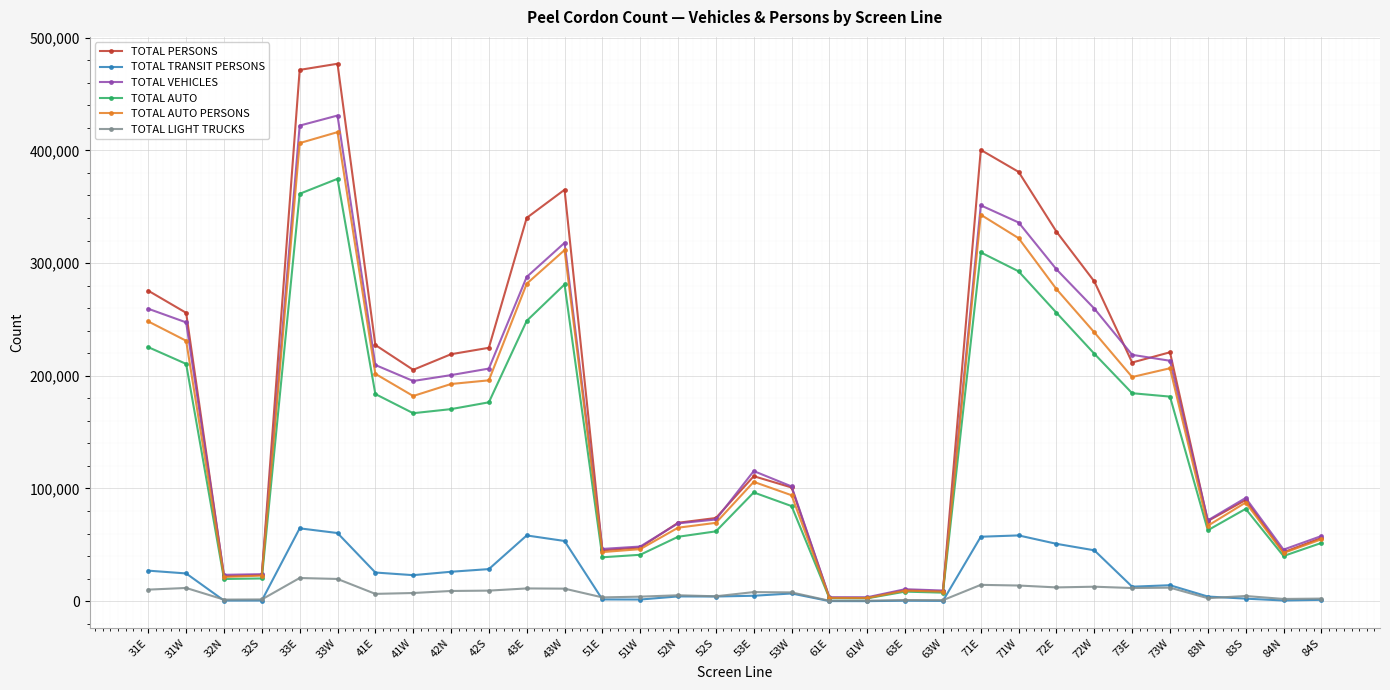

Which series changed the most between 53W and 72W?

TOTAL PERSONS